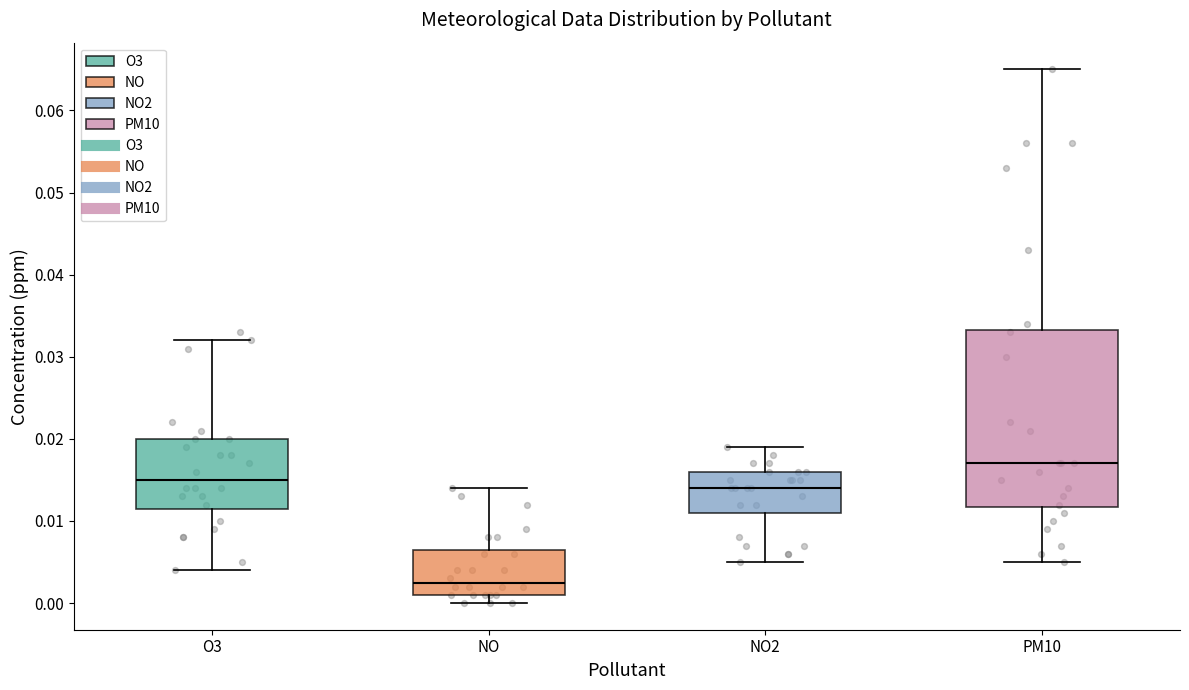

Reading left to right, transcribe this box plot: for each box, give where its median line is, the range the box spans, and where its two whiskers end, as read against the y-axis. The values are not printed on the chart, so give them approximately, as read against the axis.

O3: median 0.015, box 0.012 to 0.020, whiskers 0.004 to 0.032
NO: median 0.003, box 0.001 to 0.007, whiskers 0.000 to 0.014
NO2: median 0.014, box 0.011 to 0.016, whiskers 0.005 to 0.019
PM10: median 0.017, box 0.012 to 0.033, whiskers 0.005 to 0.065